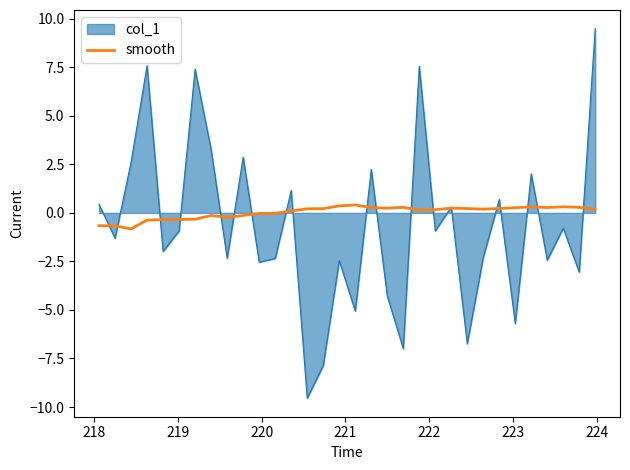

What is the greatest value displayed?

9.5